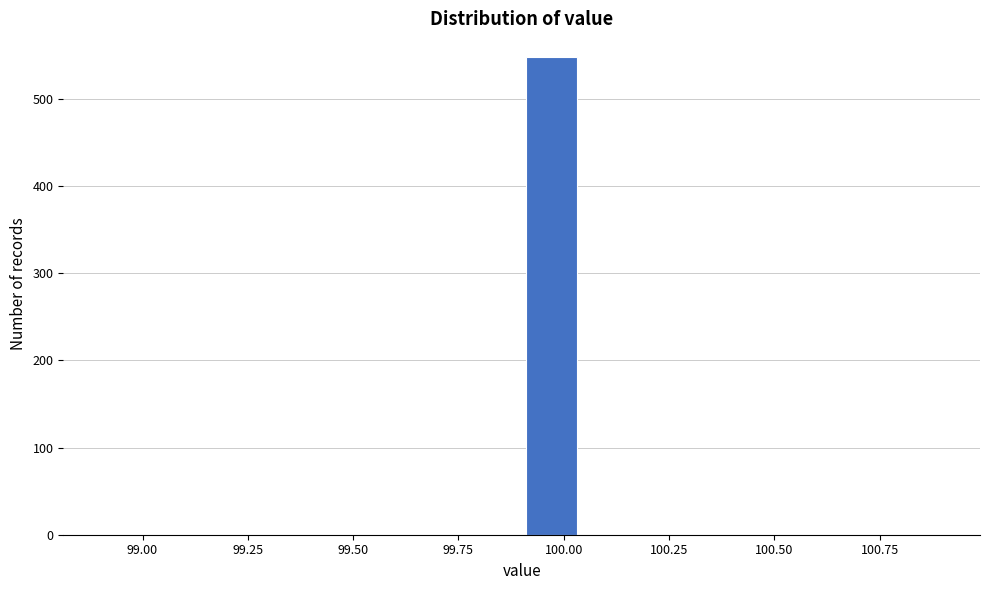

Around what value on the x-axis is the tallest bar? Give the approximate position of its centre, as read against the axis.

99.95